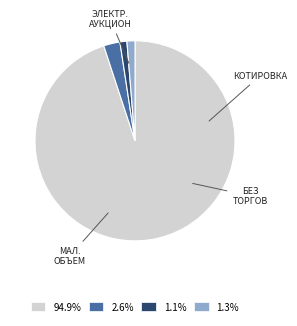

Count the number of slices in the pie.

4